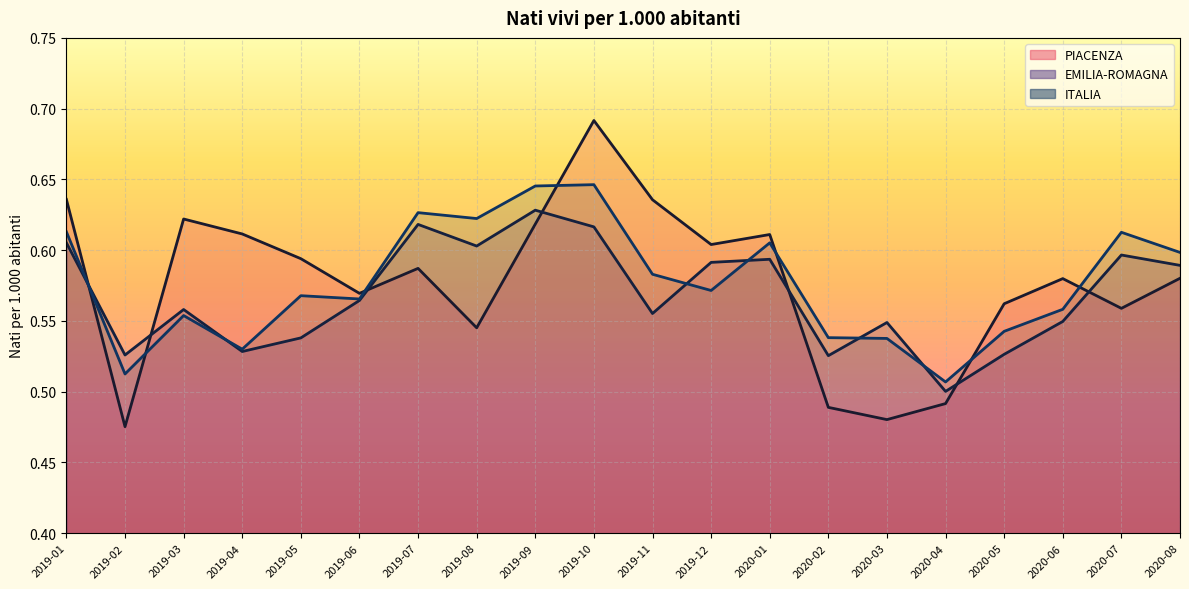

In PIACENZA, how many points are higher than both neighbors (excluding endpoints)?

5